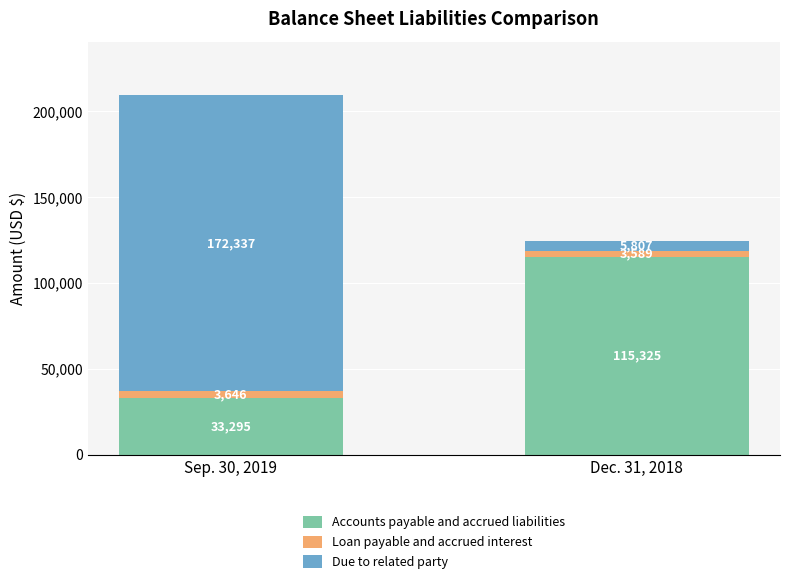

What is the difference between the maximum and minimum values in the Accounts payable and accrued liabilities series?

82030